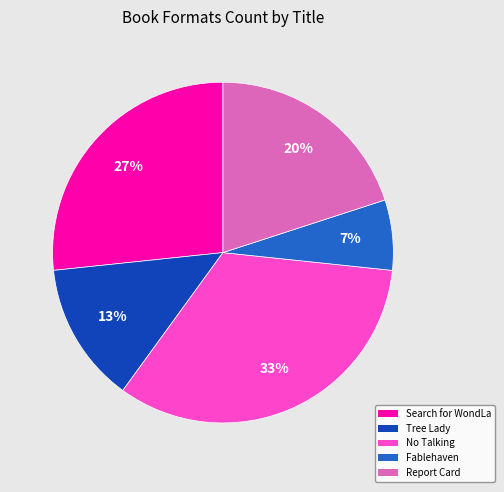

Which slice is the largest?

No Talking